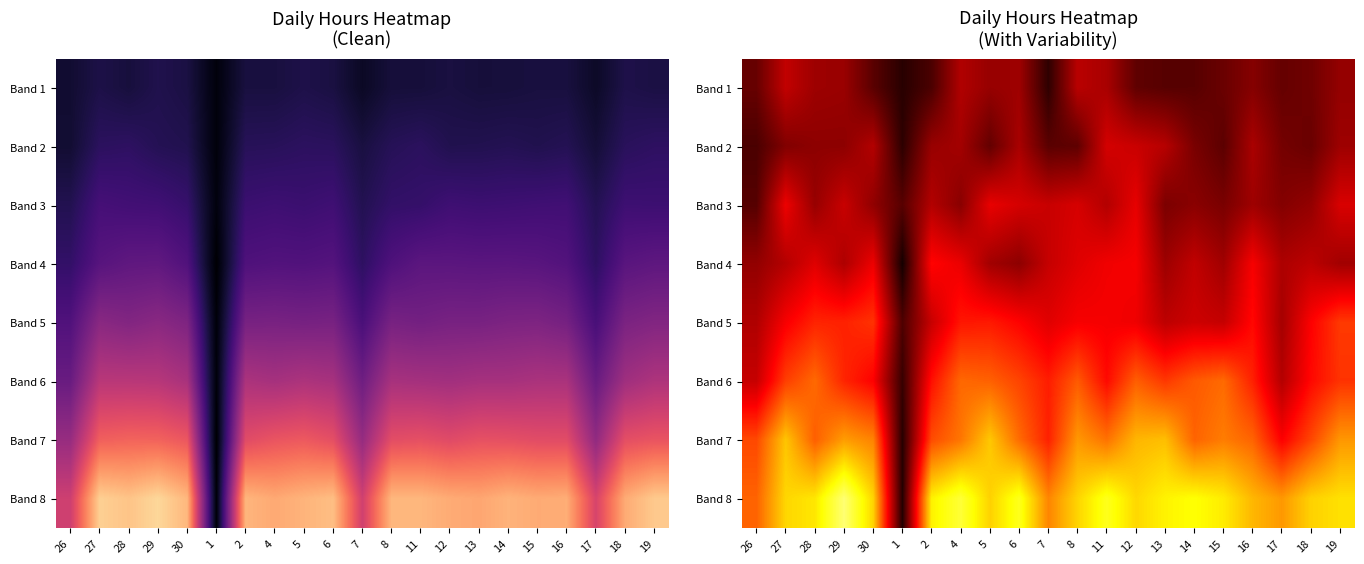

What is the lowest value of the row_1 series?

1.1